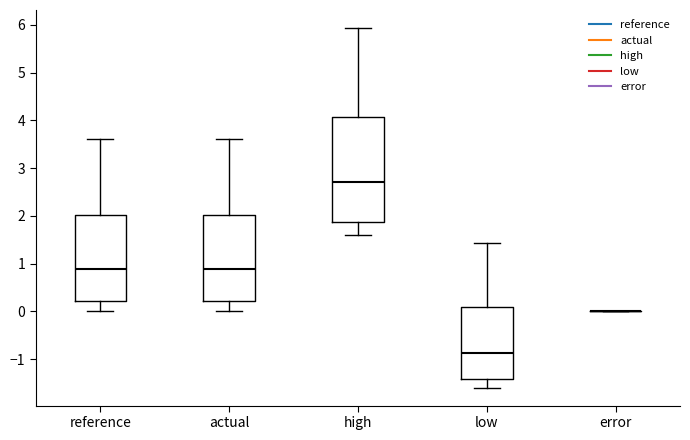

Which box is the tallest, from its lower edge to its upper edge?

high